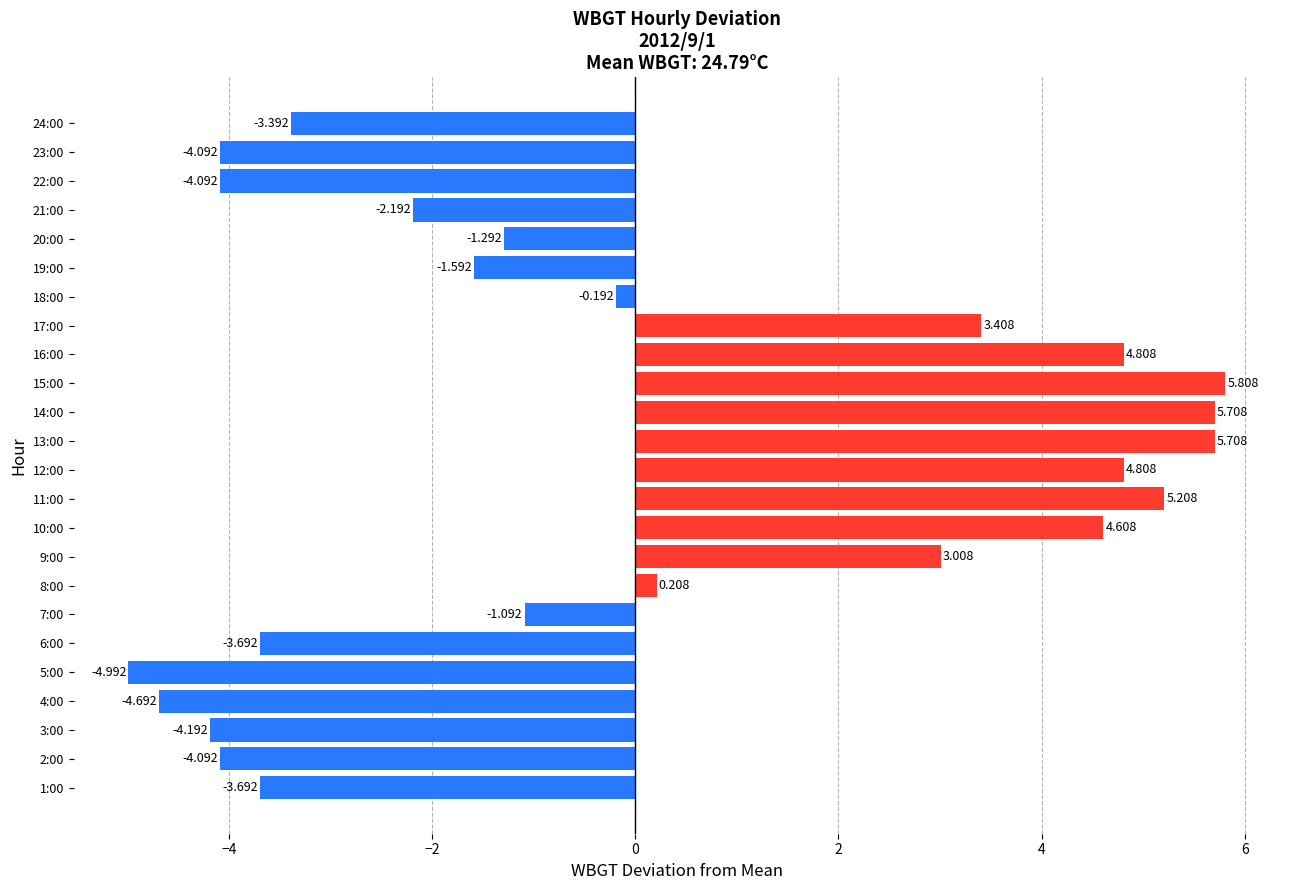

How many bars are there in total?

24